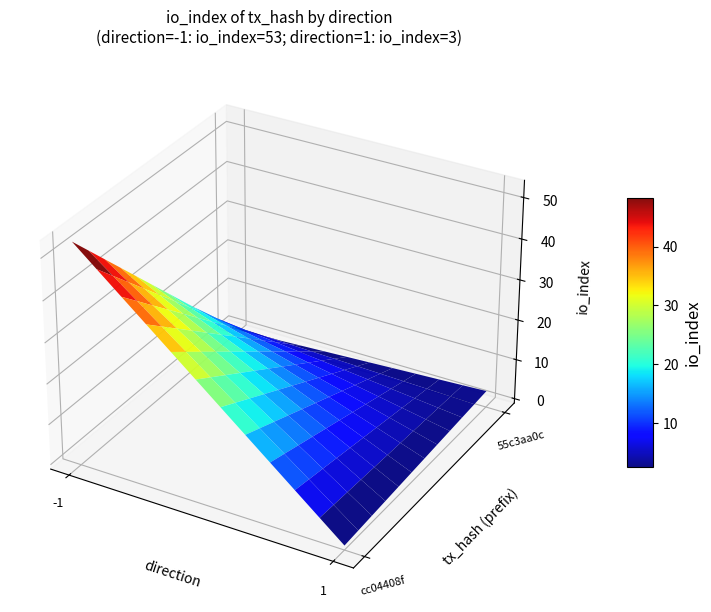

Rank the series by their average value, from lowest to highest.

55c3aa0c, cc04408f